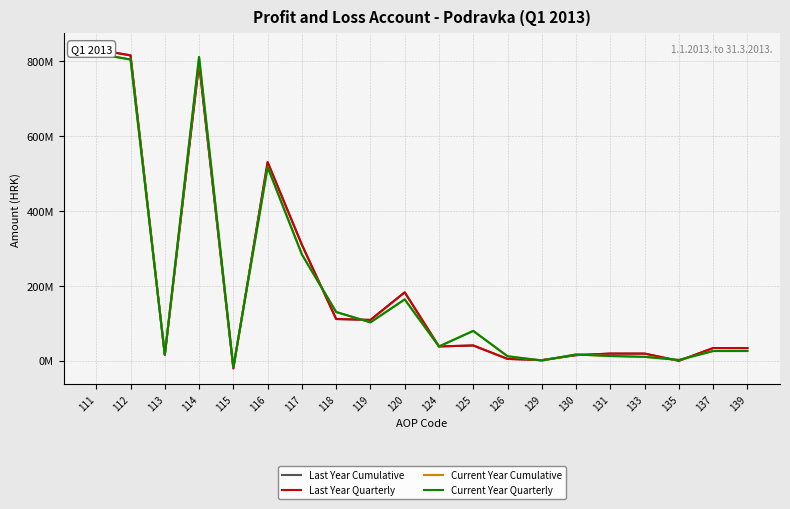

What is the maximum value shown in the chart?

831041215